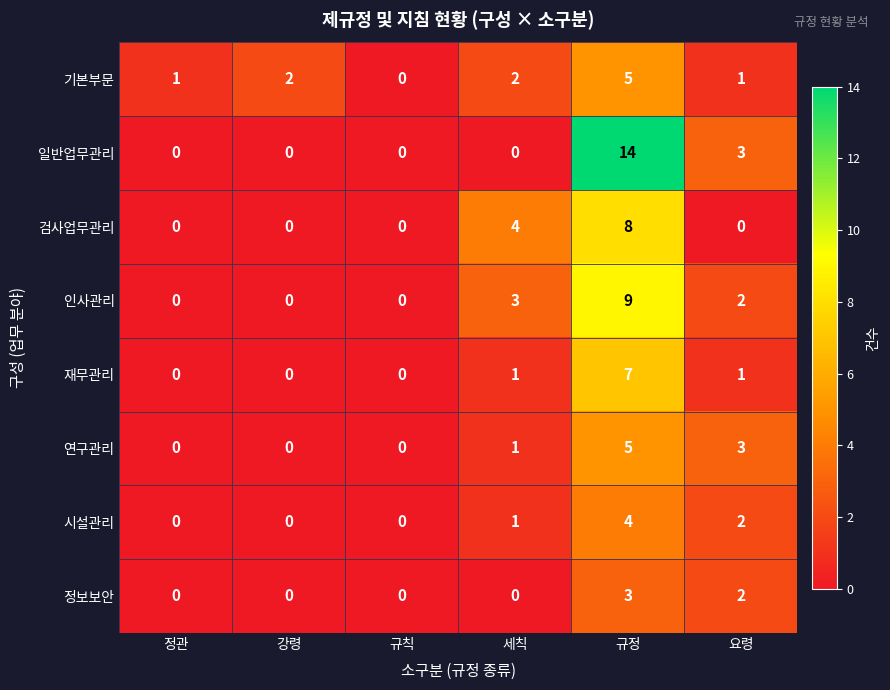

What is the sum of the 시설관리 values at 요령 and 세칙?

3